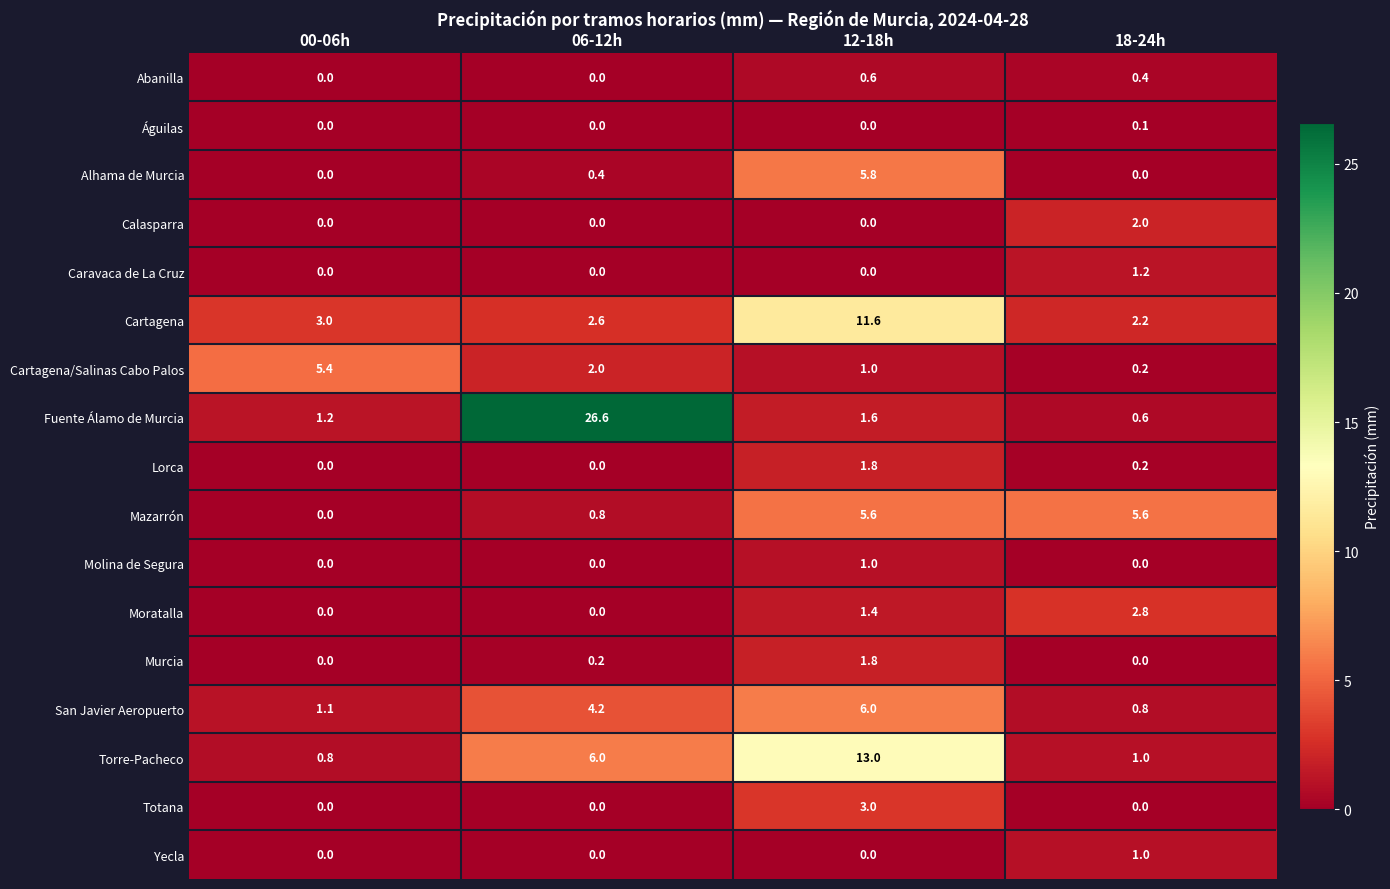

The Mazarrón series shows 3.3 at 18-24h. True or false?

False